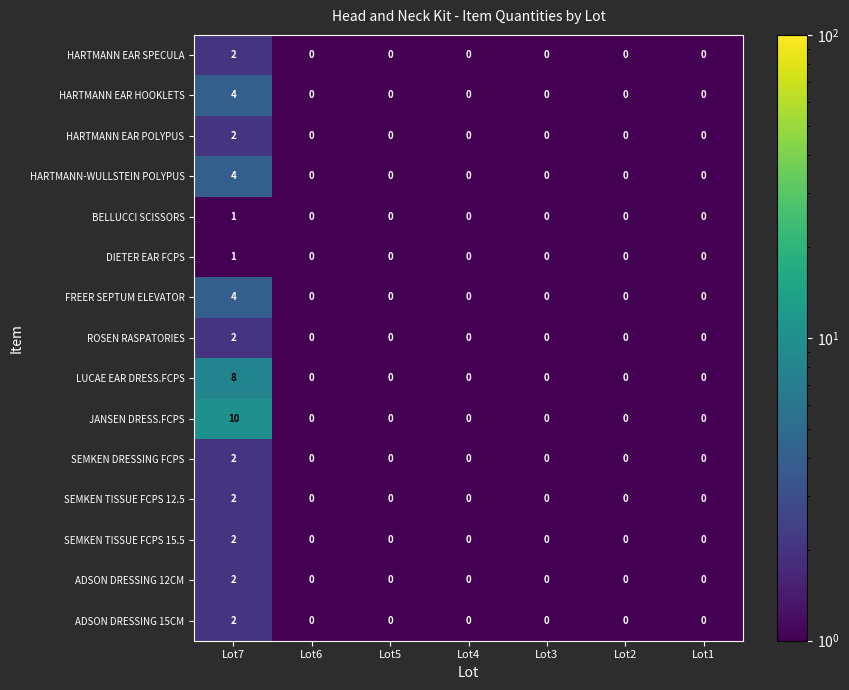

What is the greatest value displayed?

10